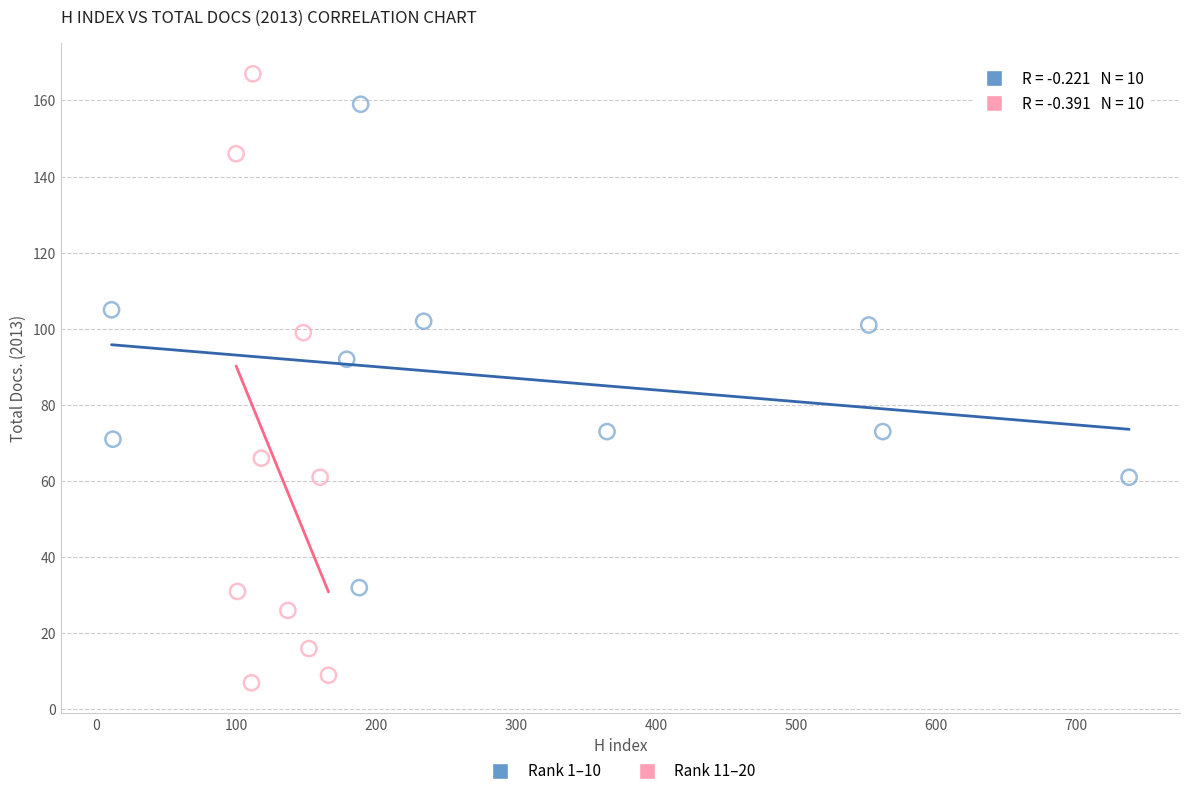

Which series has the largest Y range (max minus min)?

Rank 11–20